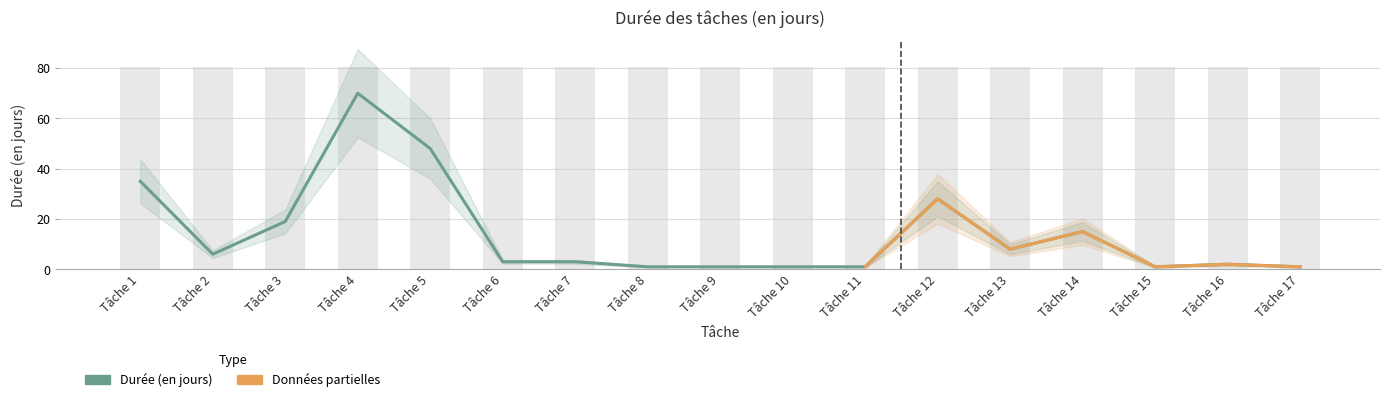

At which category does the chart reach its minimum across all series?

Tâche 8